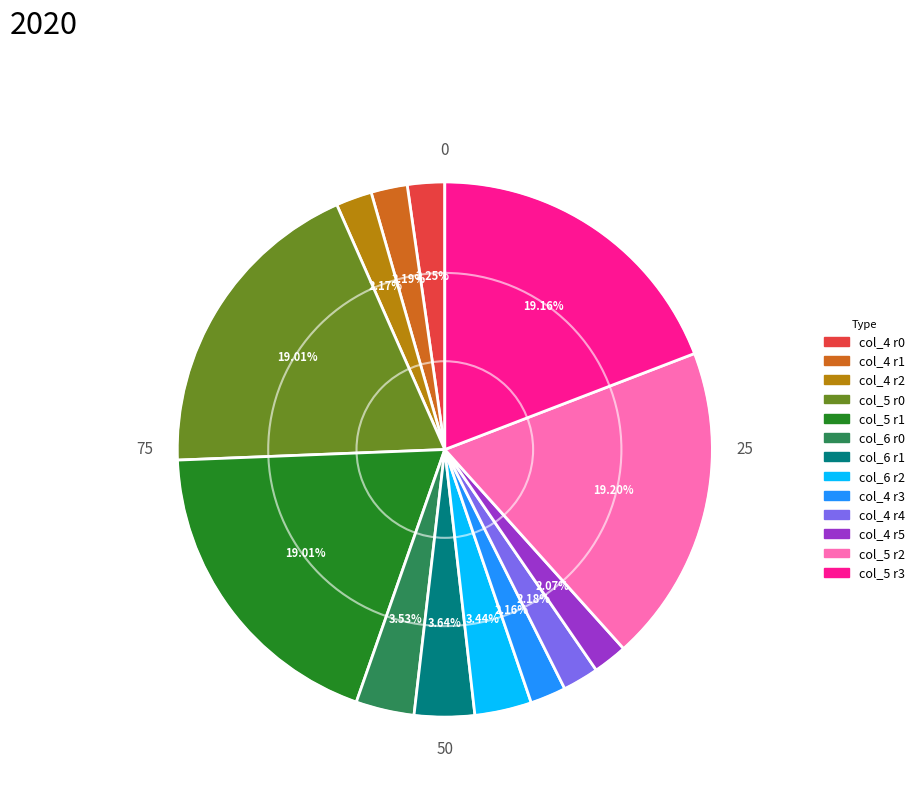

Is there a majority slice in this chart?

No